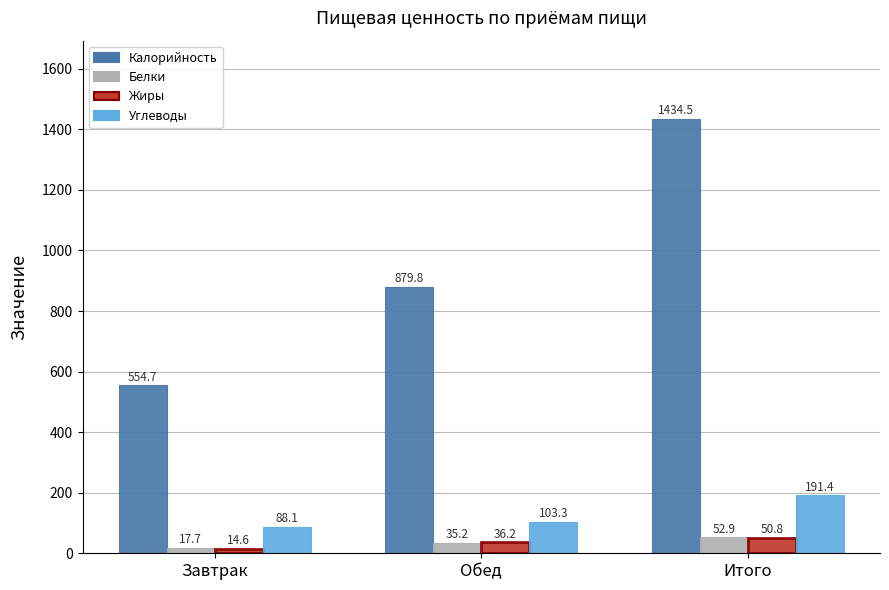

What value does the Углеводы series have at Завтрак?

88.1